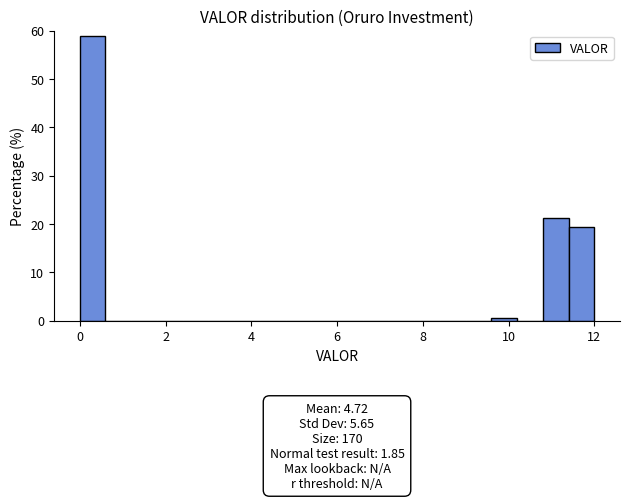

Around what value on the x-axis is the tallest bar? Give the approximate position of its centre, as read against the axis.

0.4